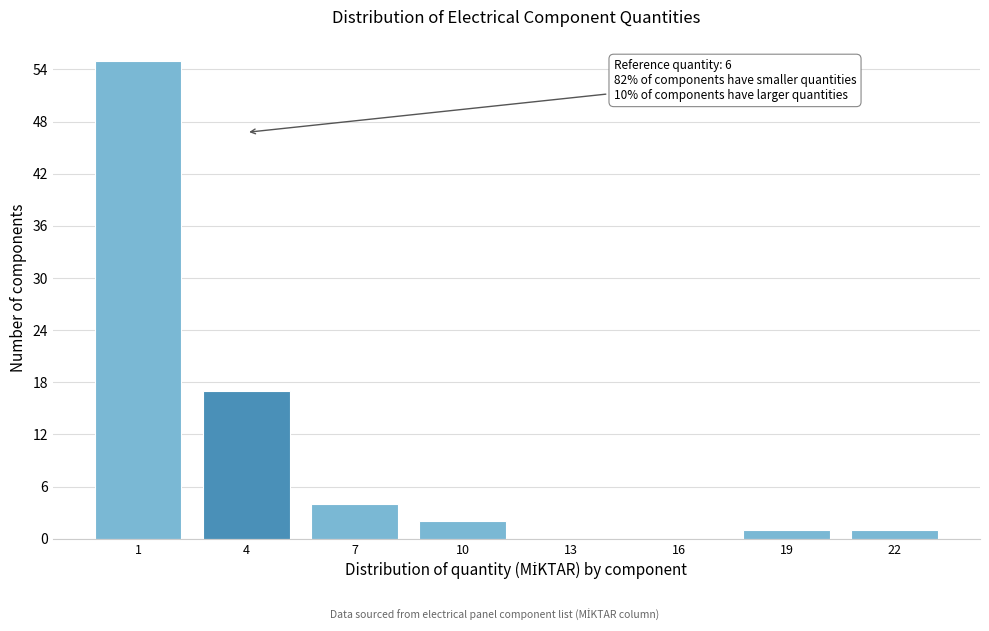

Reading left to right, transcribe all the data shown in this chart.

1=55	4=17	7=4	10=2	13=0	16=0	19=1	22=1